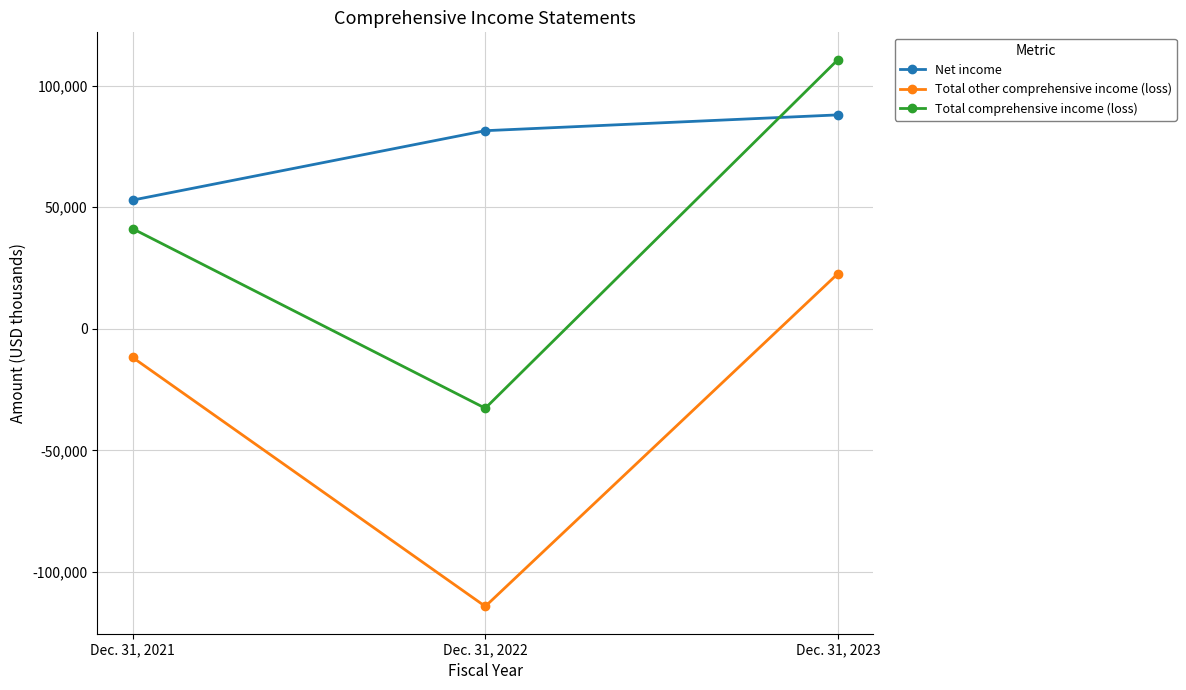

How many values in Total comprehensive income (loss) are below zero?

1